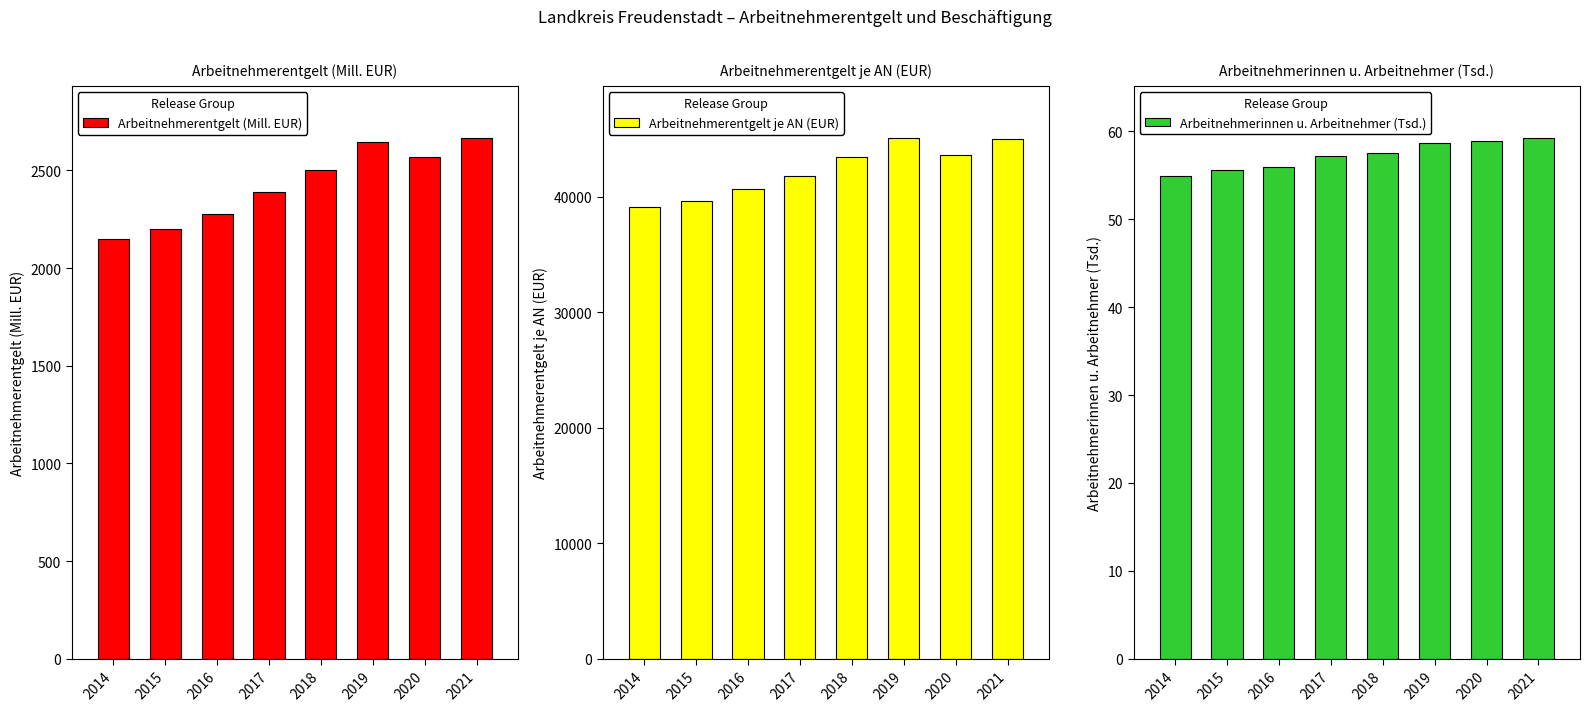

True or false: Arbeitnehmerentgelt (Mill. EUR) has a value of 2501.4 at 2018.

True